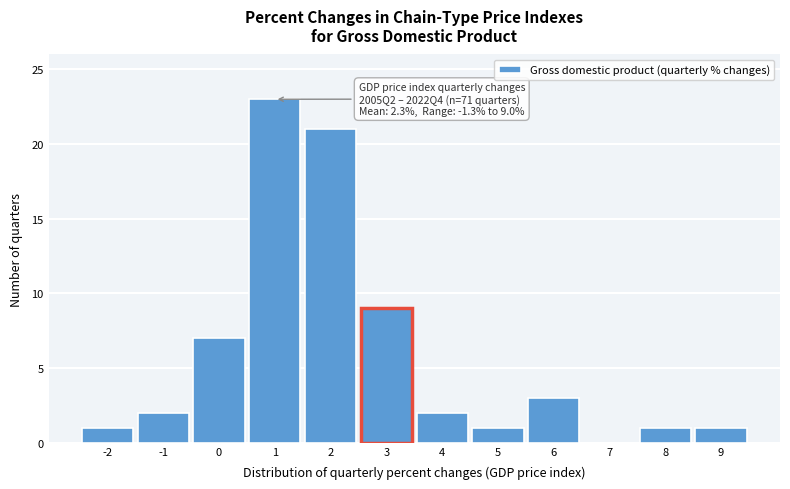

Reading right to left, transcribe all the data shown in this chart.

9=1	8=1	7=0	6=3	5=1	4=2	3=9	2=21	1=23	0=7	-1=2	-2=1